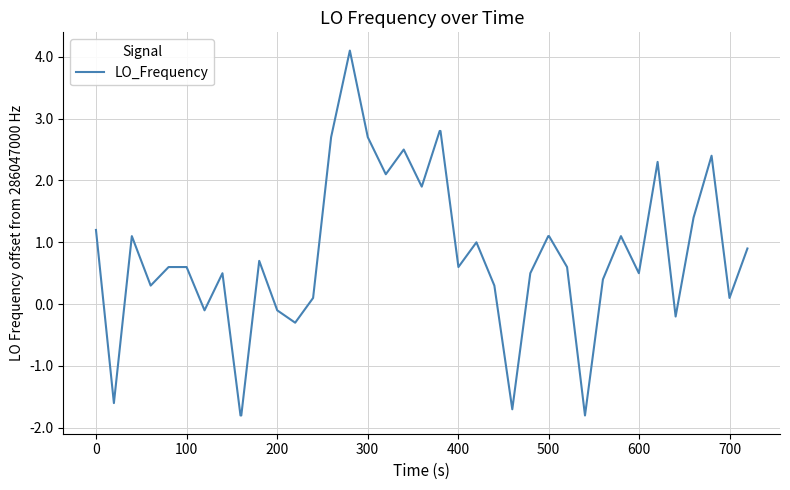

Reading left to right, extract all data points from this chart.

1.2	-1.6	1.1	0.3	0.6	0.6	-0.1	0.5	-1.8	-1.8	0.7	-0.1	-0.3	0.1	2.7	4.1	2.7	2.1	2.5	1.9	2.8	2.8	0.6	1.0	0.3	-1.7	0.5	1.1	1.1	0.6	-1.8	0.4	1.1	0.5	2.3	-0.2	1.4	2.4	0.1	0.9